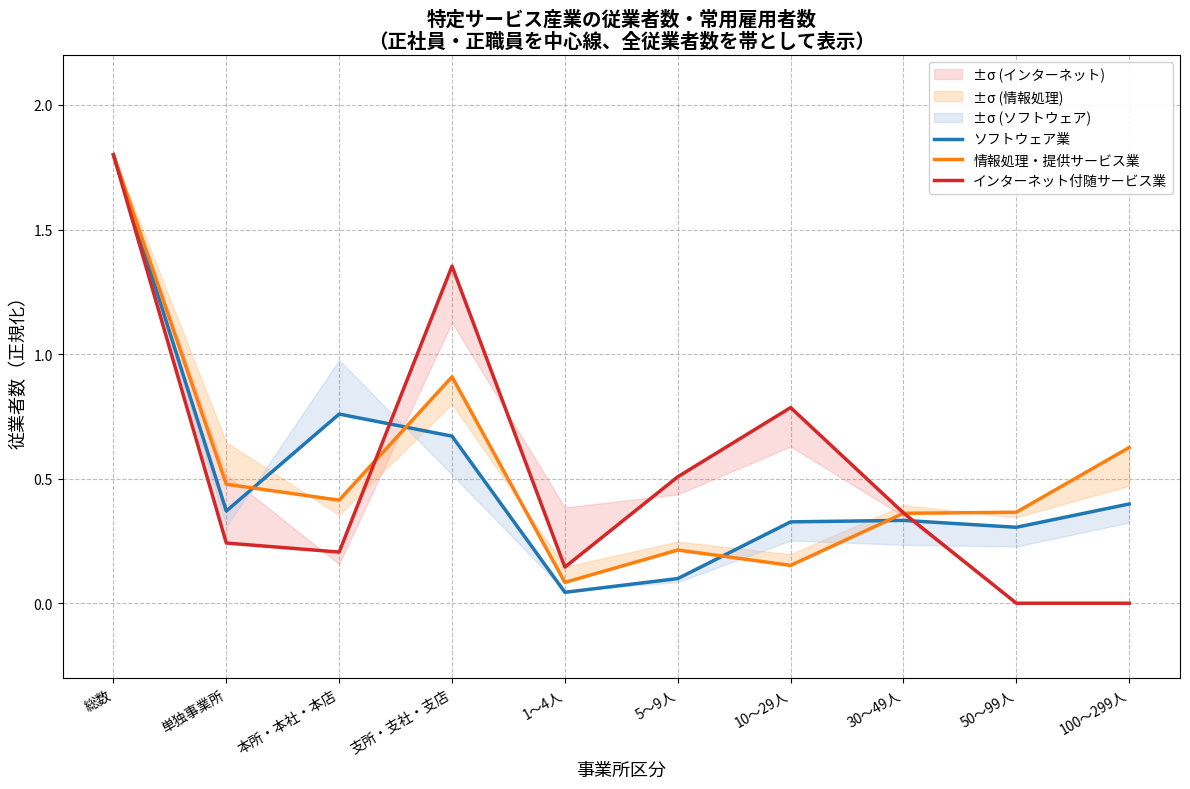

What is the average value of the 情報処理・提供サービス業 series?

0.5